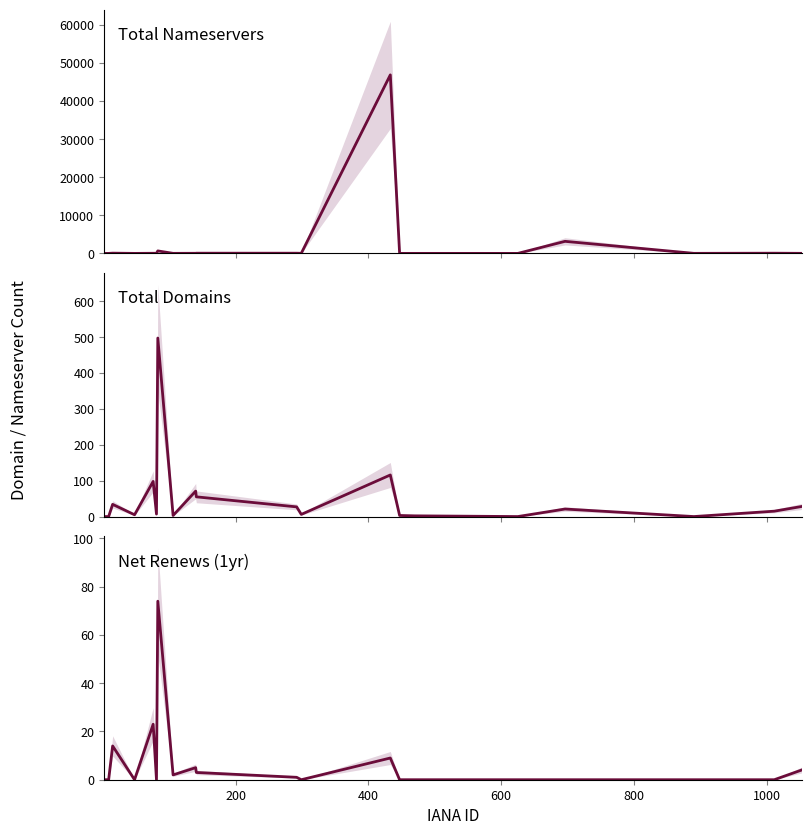

What is the value of the Total Domains point at the 12th from the left?

6